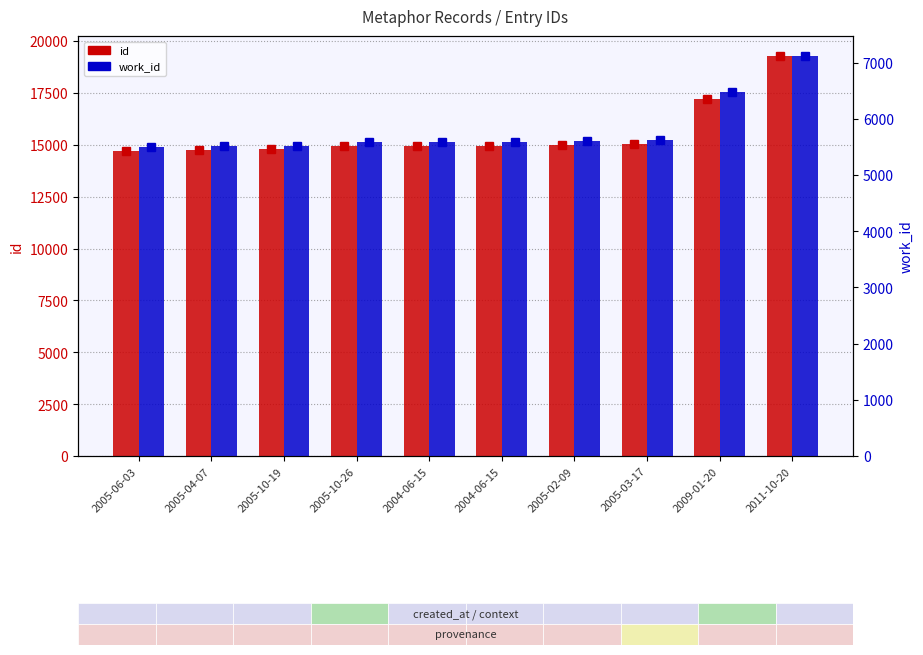

Reading right to left, list all the values displayed in this chart.

id: 19279	17205	15057	14969	14957	14956	14950	14778	14746	14714
work_id: 7118	6473	5630	5600	5594	5594	5590	5518	5509	5497